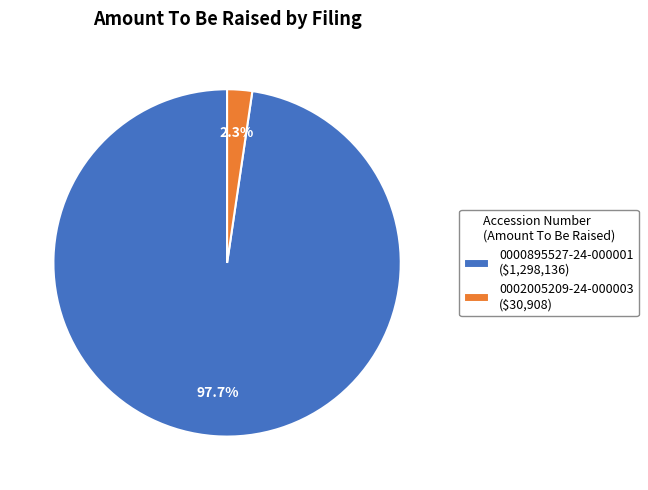

Which slice is the smallest?

0002005209-24-000003